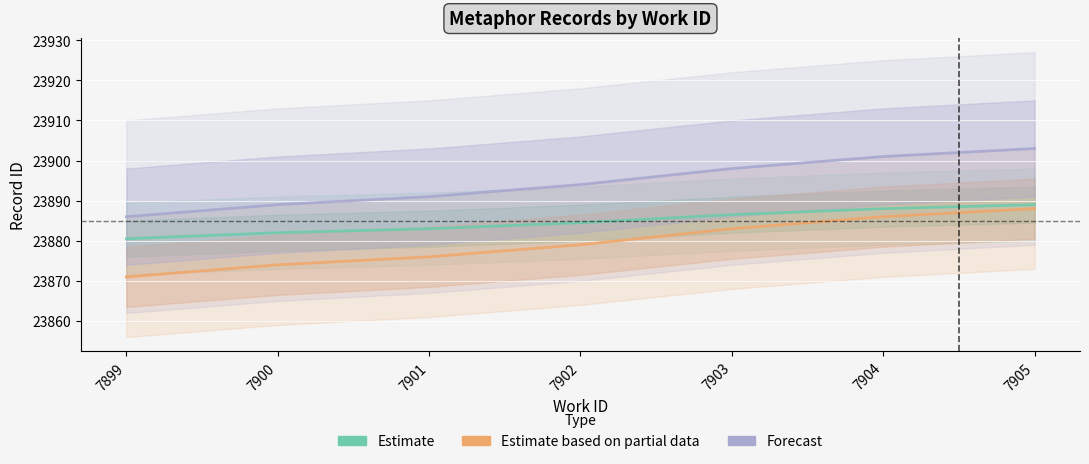

How many values in the Estimate based on partial data series exceed 23879?

3